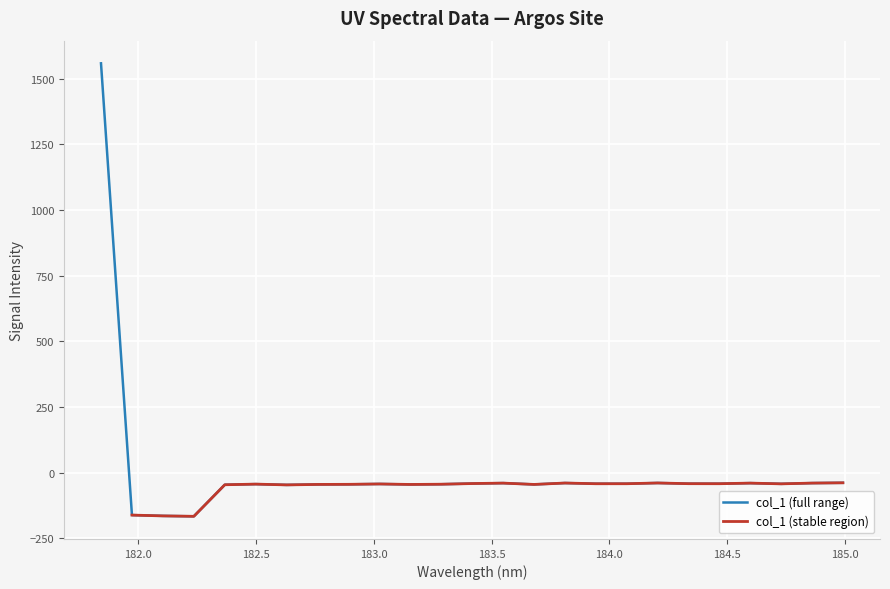

What is the smallest value displayed?

-166.8